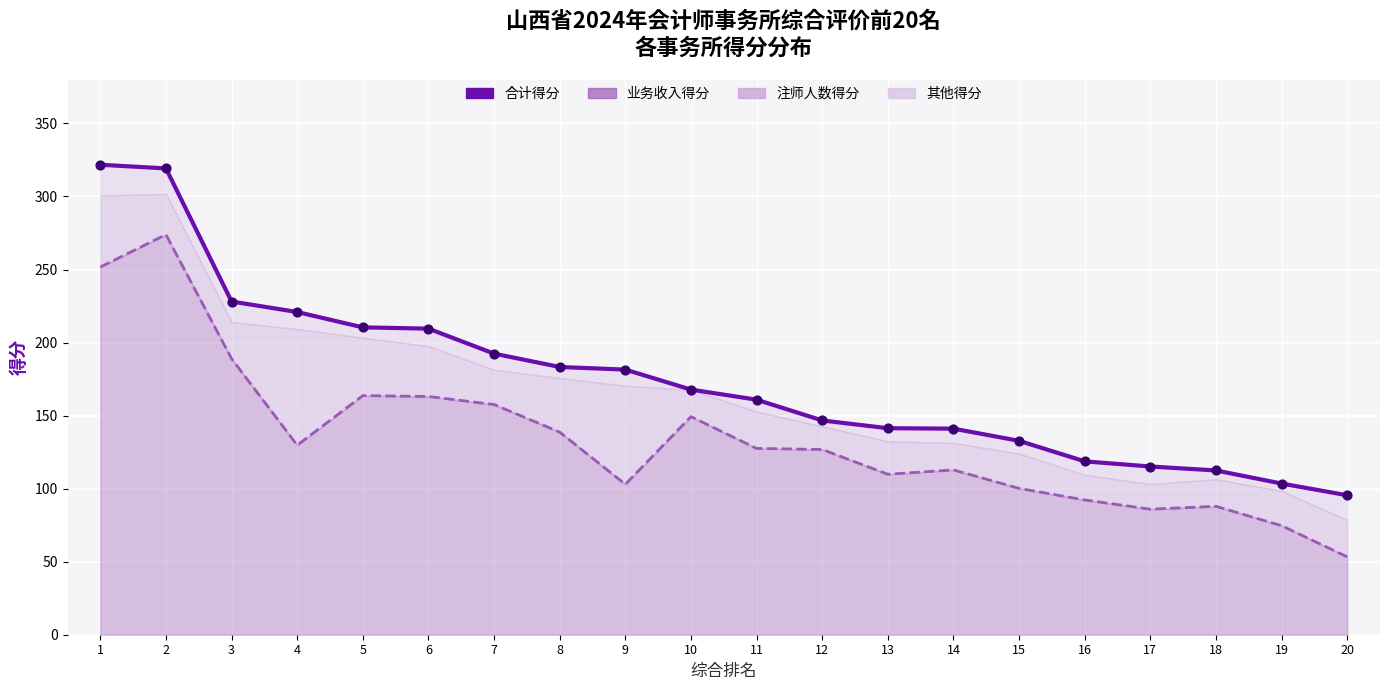

Which series has the largest total across all categories?

合计得分